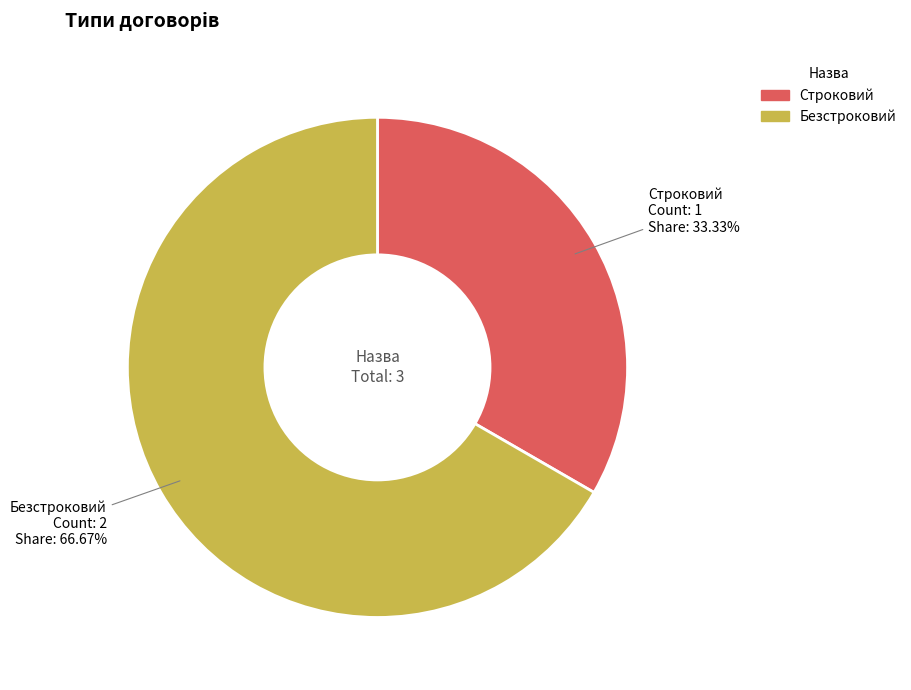

Which category has the biggest portion of the pie?

Безстроковий